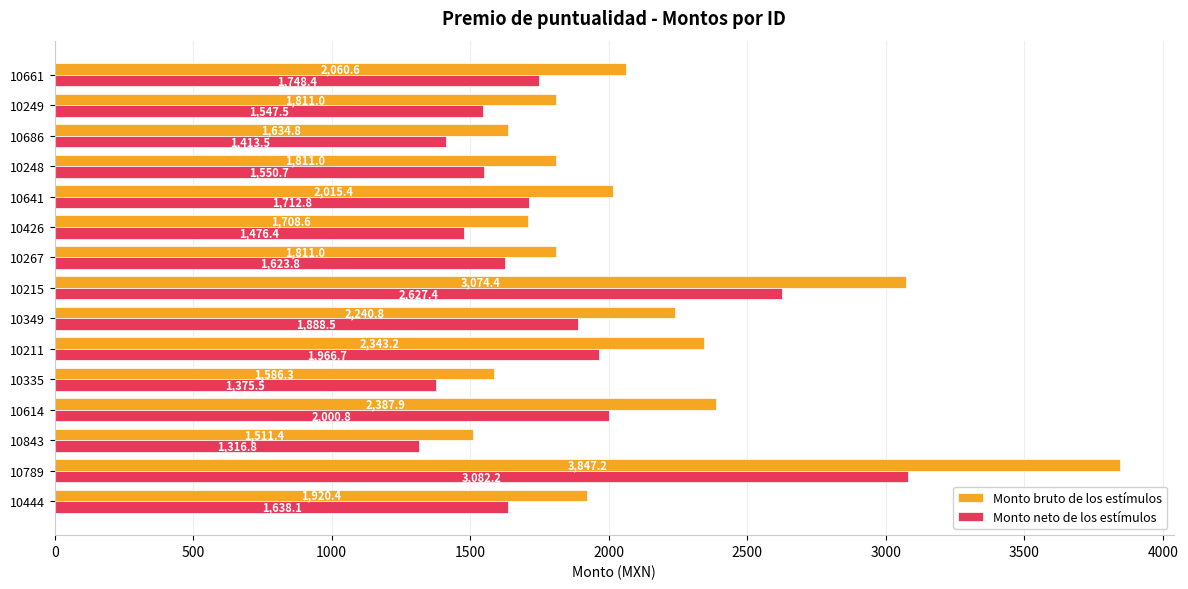

List the series in order of their peak value, lowest first.

Monto neto de los estímulos, Monto bruto de los estímulos